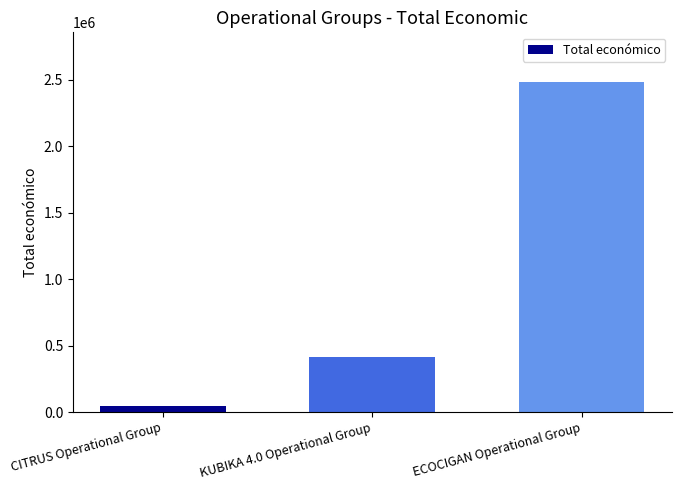

What is the sum of the values at CITRUS Operational Group and ECOCIGAN Operational Group?

2530014